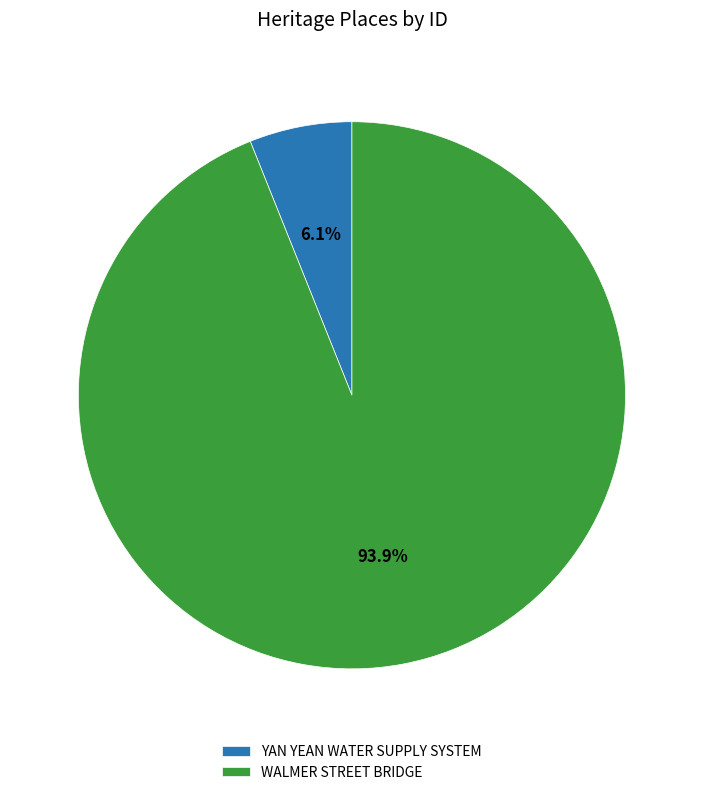

Which slice is the largest?

WALMER STREET BRIDGE